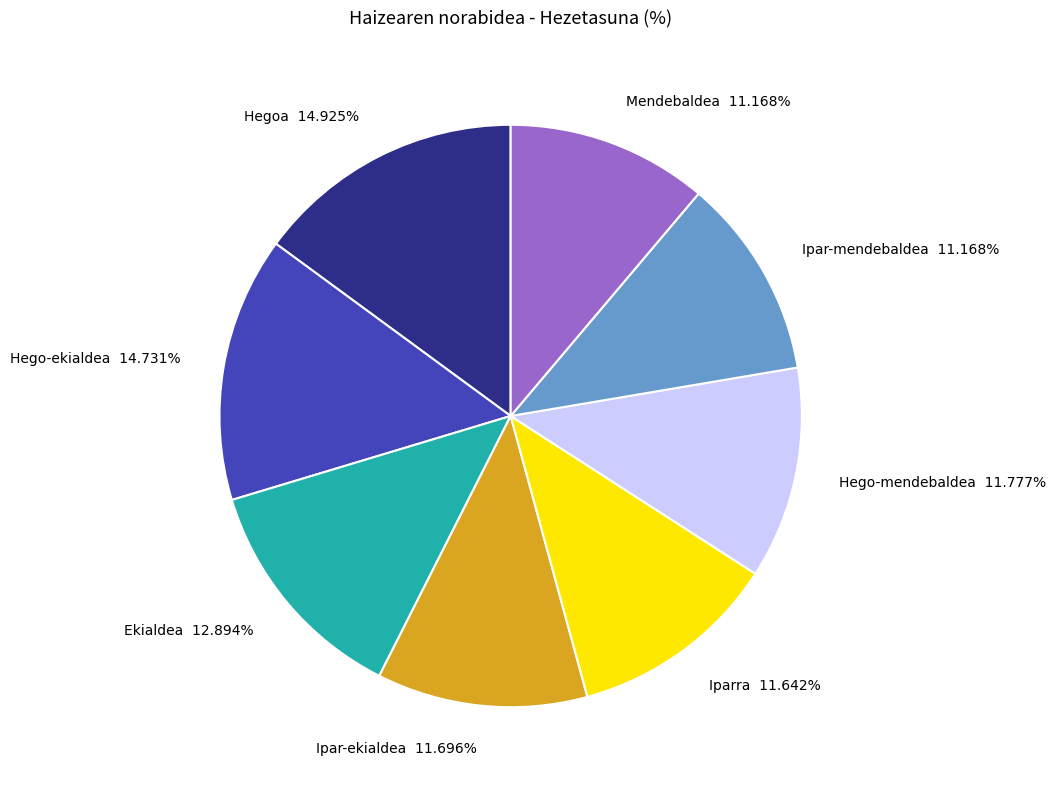

What percentage is the Ekialdea slice, to the nearest percent?

13%